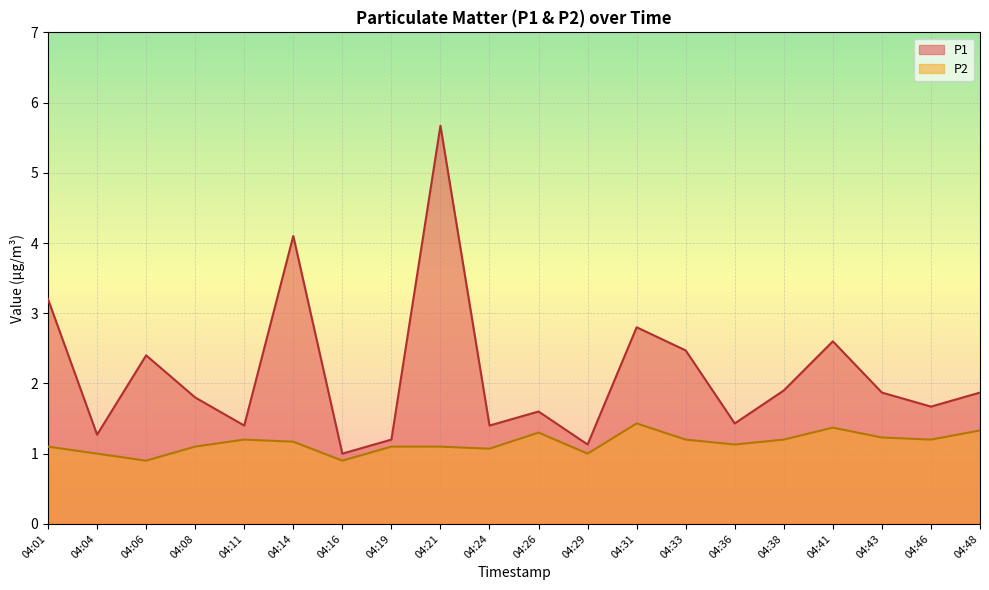

Between 04:04 and 04:36, which series saw the biggest shift?

P1